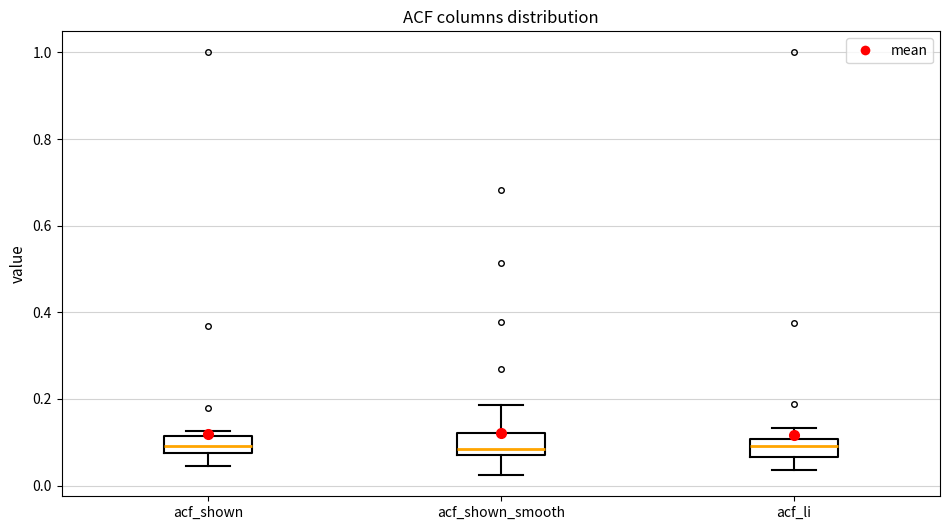

Reading left to right, transcribe this box plot: for each box, give where its median line is, the range the box spans, and where its two whiskers end, as read against the y-axis. The values are not printed on the chart, so give them approximately, as read against the axis.

acf_shown: median 0.10, box 0.08 to 0.12, whiskers 0.04 to 0.12 (just above the box's upper edge)
acf_shown_smooth: median 0.08 (just above the box's lower edge), box 0.08 to 0.12, whiskers 0.02 to 0.18
acf_li: median 0.10 (inside the box), box 0.06 to 0.10, whiskers 0.04 to 0.14